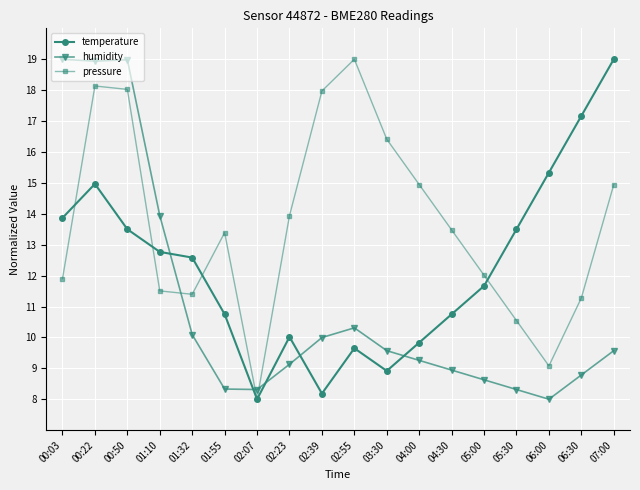

At how many categories does at least one series exceed 10?

17